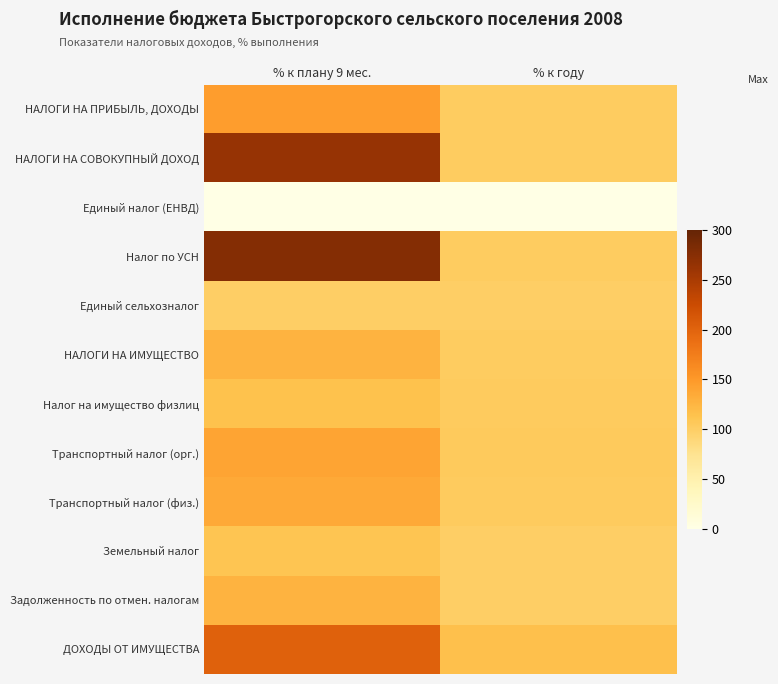

Reading right to left, list all the values displayed in this chart.

НАЛОГИ НА ПРИБЫЛЬ, ДОХОДЫ: % к году=103.0	% к плану 9 мес.=145.3
НАЛОГИ НА СОВОКУПНЫЙ ДОХОД: % к году=102.8	% к плану 9 мес.=264.3
Единый налог (ЕНВД): % к году=0.0	% к плану 9 мес.=0.0
Налог по УСН: % к году=102.8	% к плану 9 мес.=277.4
Единый сельхозналог: % к году=100.0	% к плану 9 мес.=100.0
НАЛОГИ НА ИМУЩЕСТВО: % к году=103.1	% к плану 9 мес.=127.2
Налог на имущество физлиц: % к году=103.9	% к плану 9 мес.=114.5
Транспортный налог (орг.): % к году=104.4	% к плану 9 мес.=140.3
Транспортный налог (физ.): % к году=103.6	% к плану 9 мес.=135.3
Земельный налог: % к году=100.4	% к плану 9 мес.=110.2
Задолженность по отмен. налогам: % к году=100.0	% к плану 9 мес.=127.2
ДОХОДЫ ОТ ИМУЩЕСТВА: % к году=115.8	% к плану 9 мес.=202.3